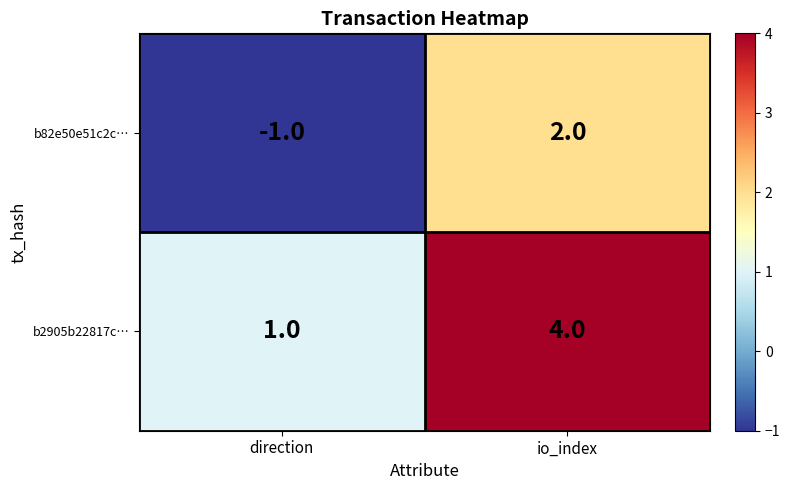

What is the difference between the maximum and minimum values in the b82e50e51c2c… series?

3